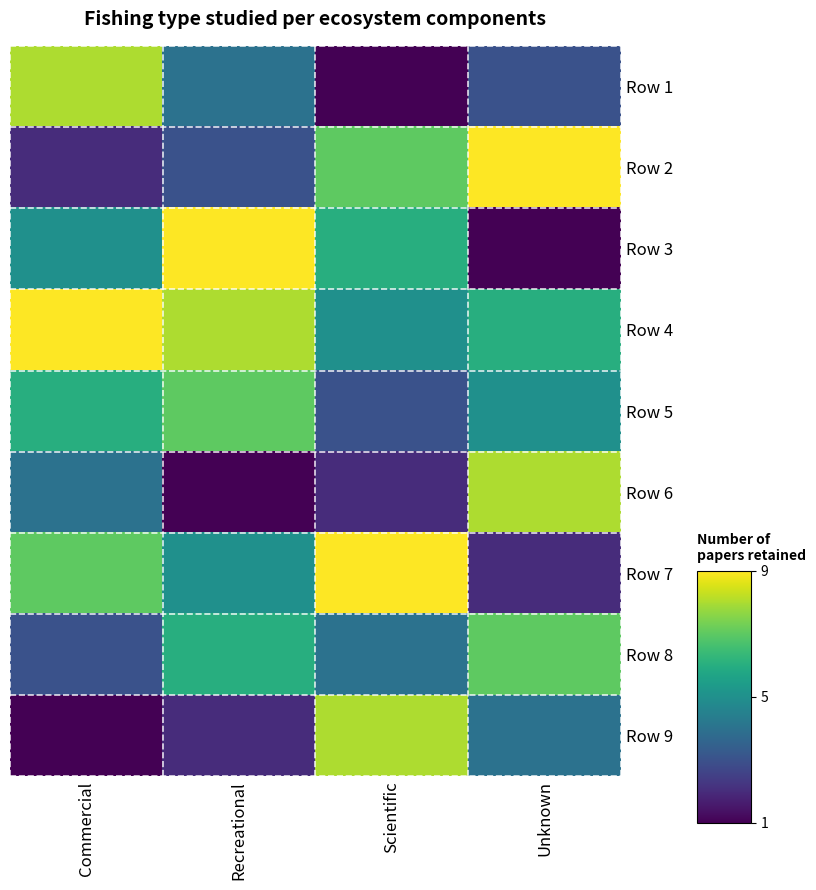

Which has a higher value, Recreational or Scientific?

Recreational